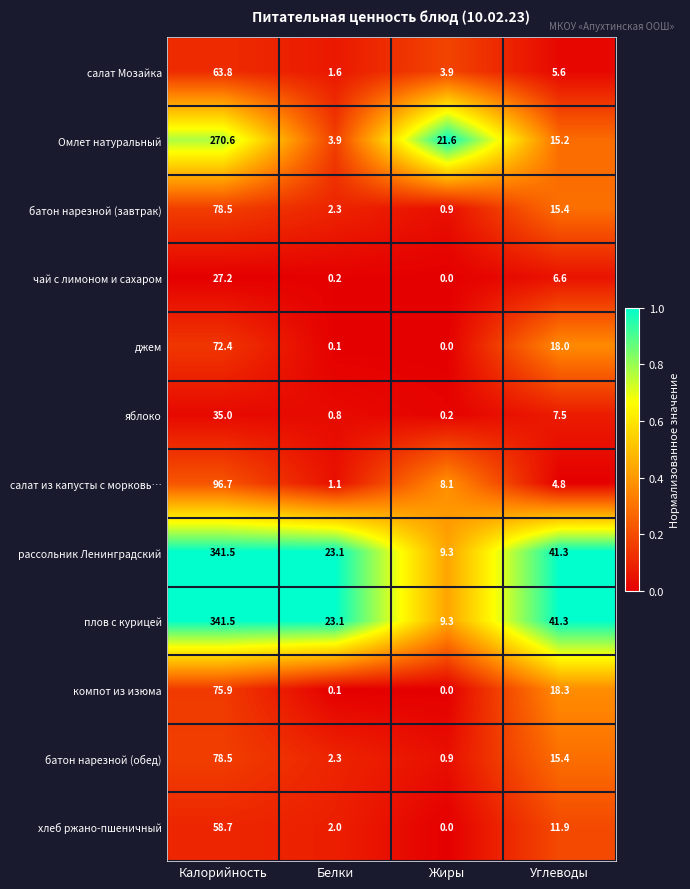

What is the difference between the highest and lowest values at Углеводы?

36.5